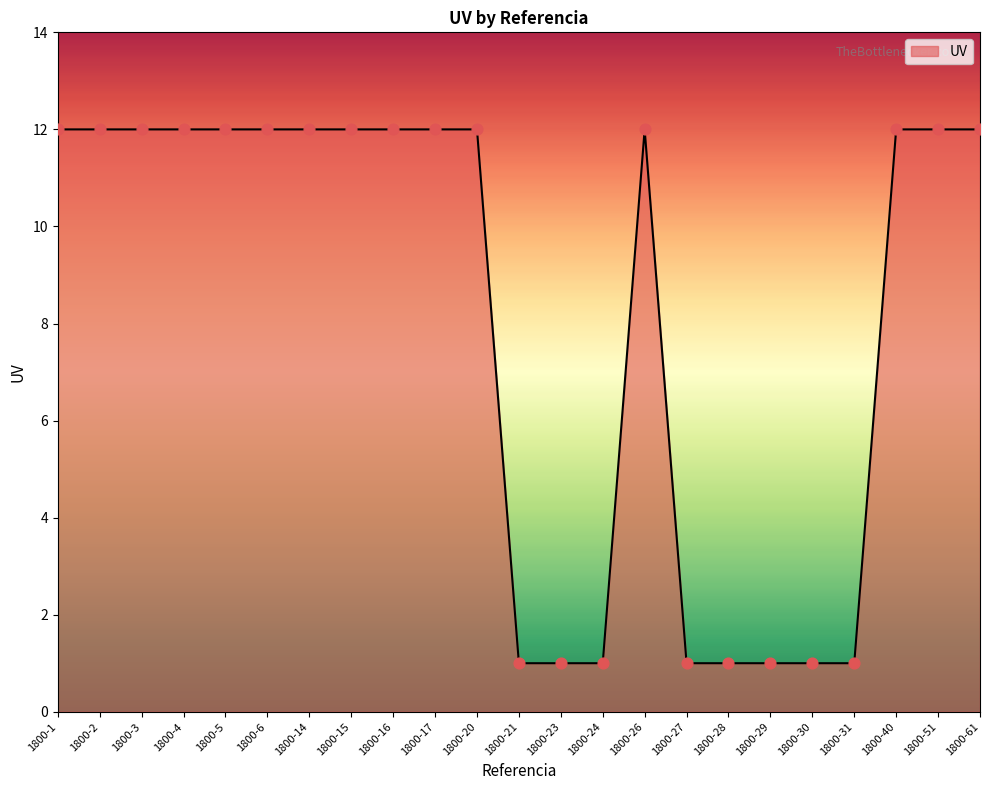

Between 1800-27 and 1800-2, which is larger?

1800-2